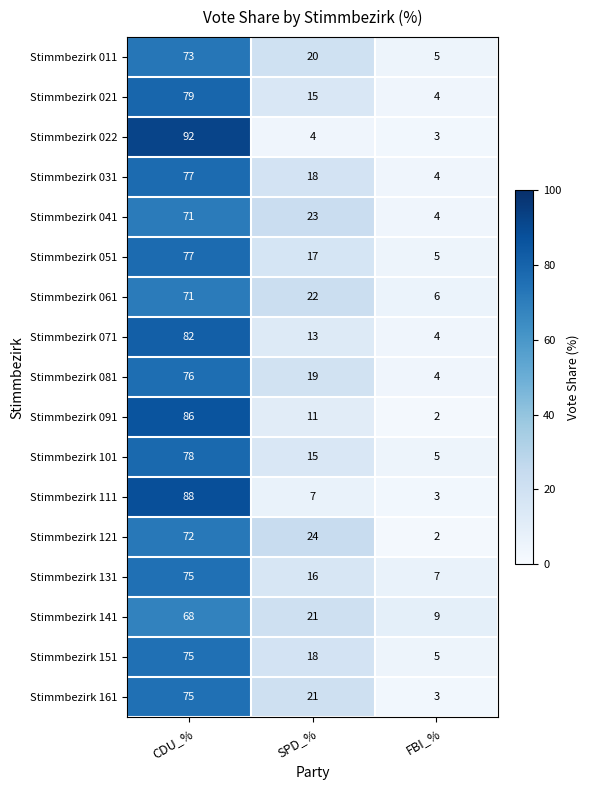

What is the greatest value displayed?

92